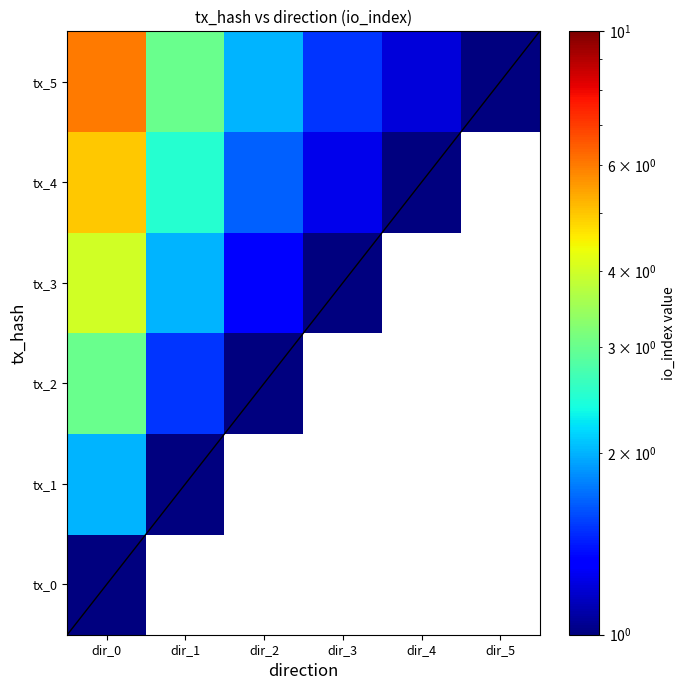

Which series has the largest total across all categories?

tx_5